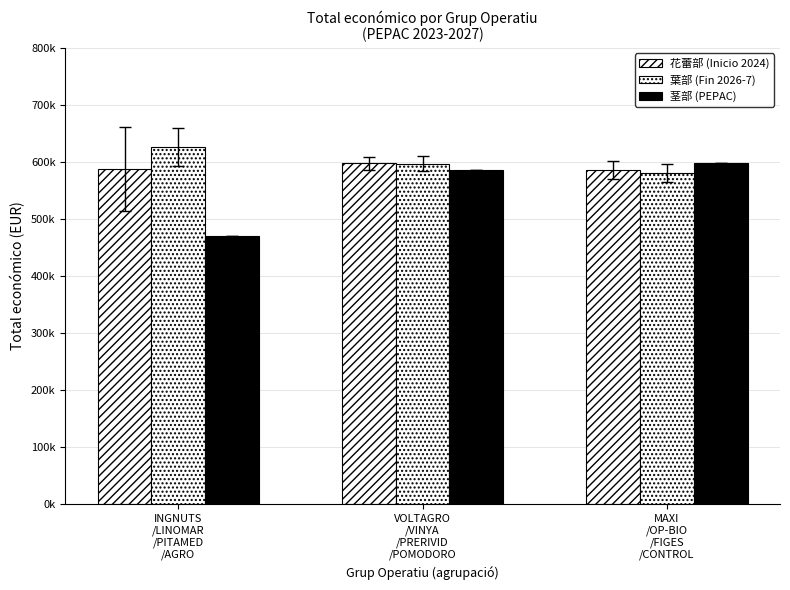

What is the label of the 2nd bar from the left?

VOLTAGRO
/VINYA
/PRERIVID
/POMODORO